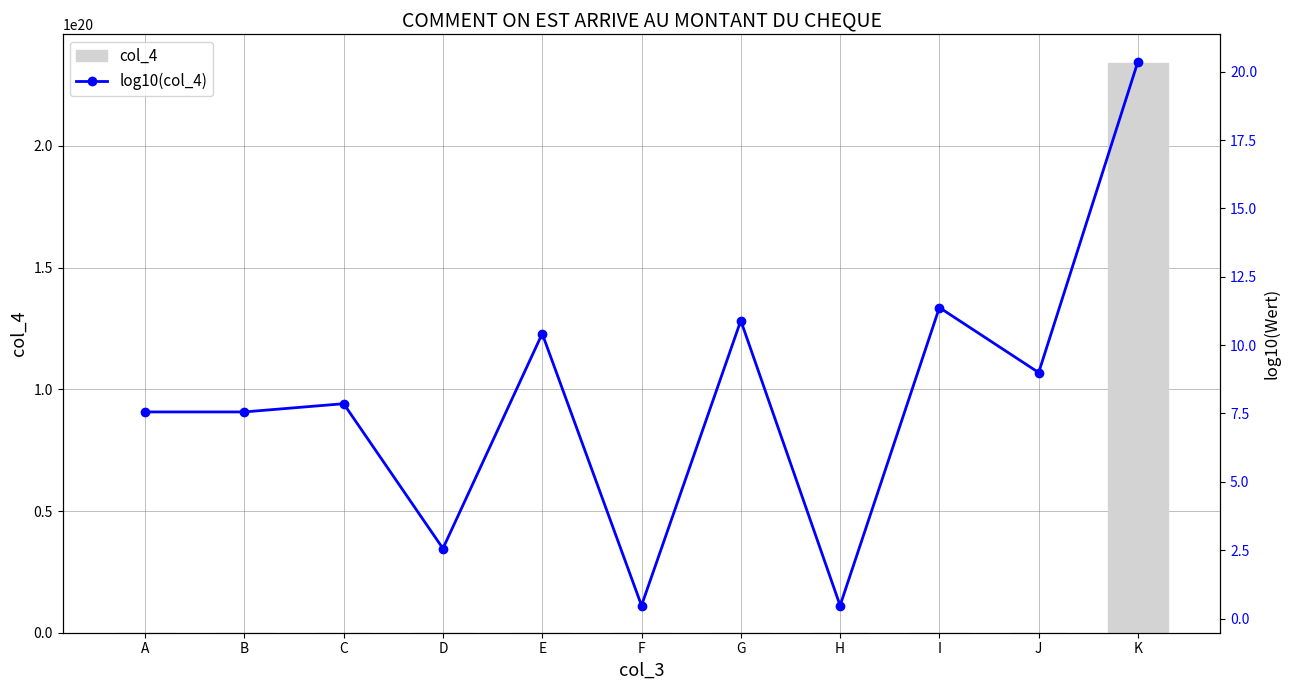

Between I and J, which is larger?

I